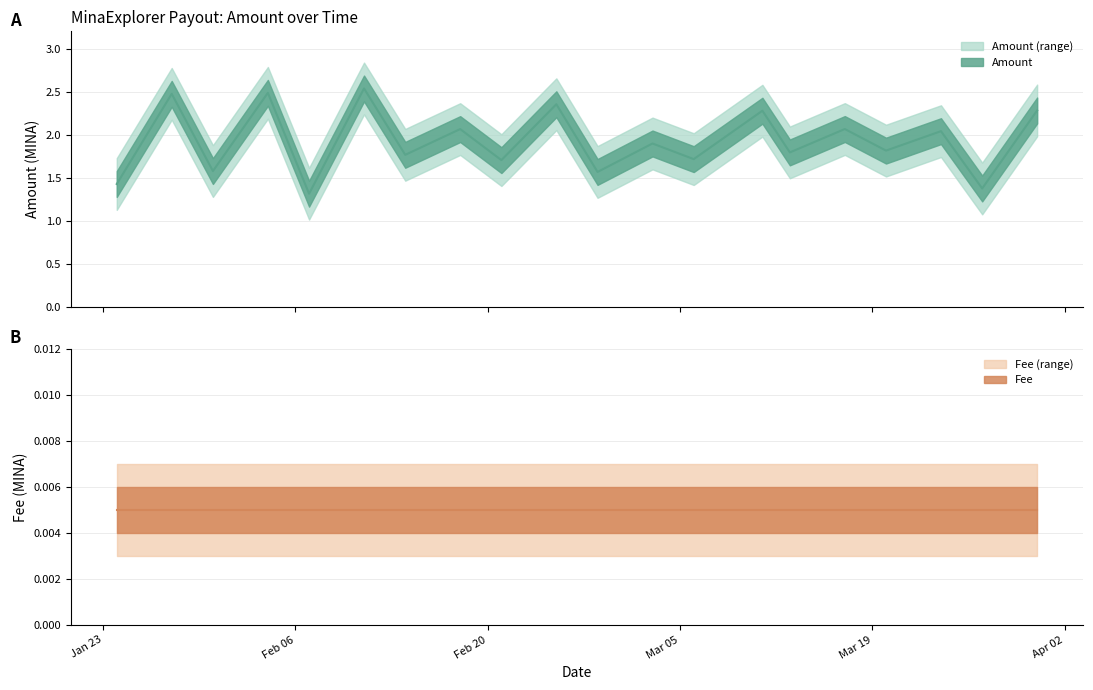

The chart shows a value of 1.8 at 2024-03-20. True or false?

True